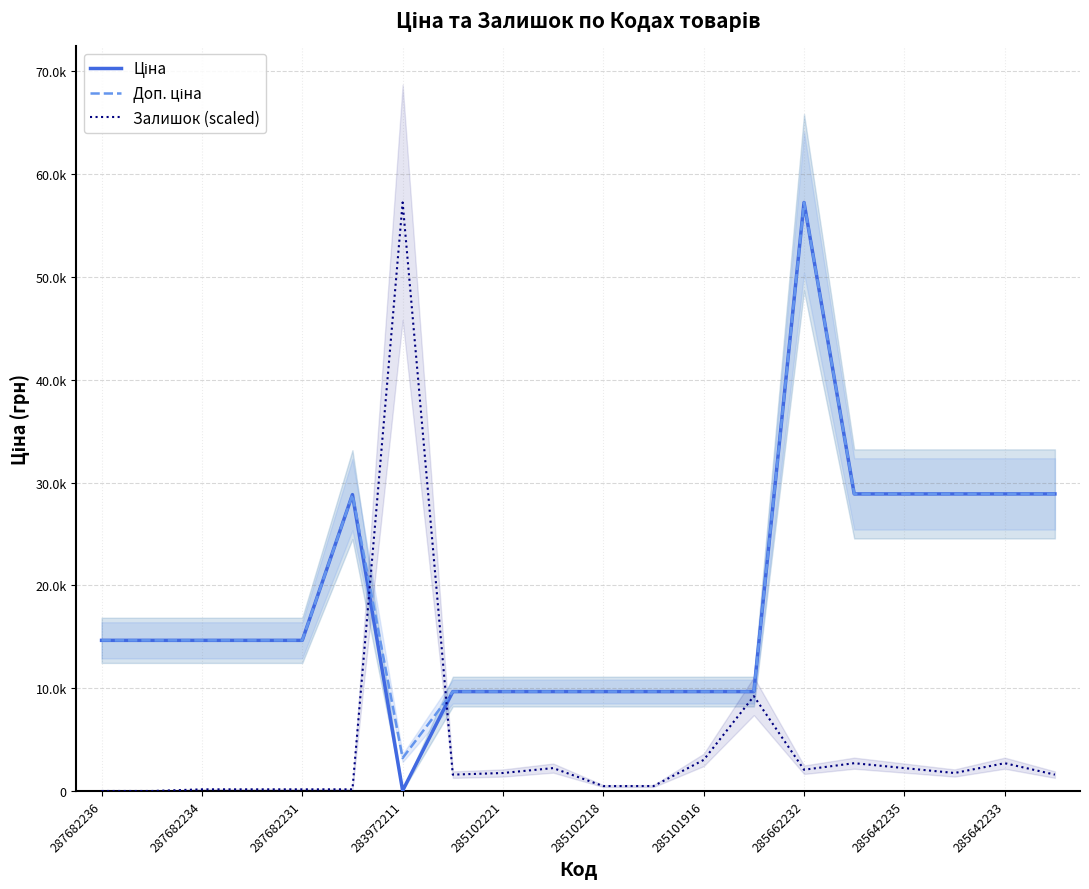

How many series are shown in this chart?

3